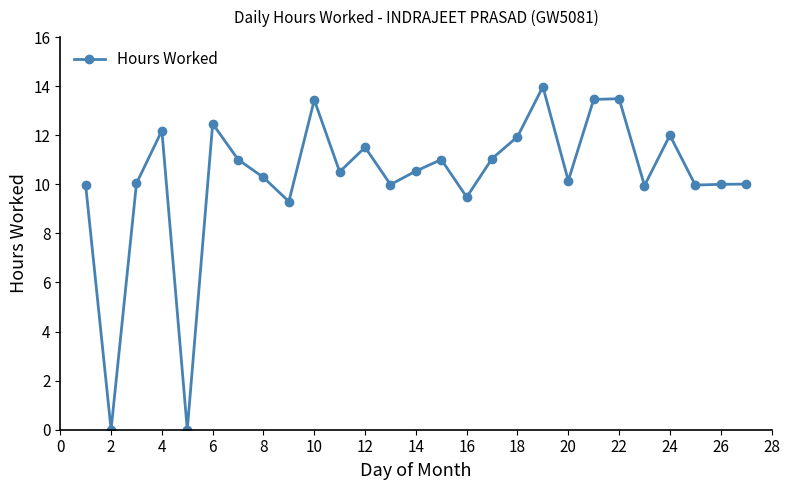

True or false: there are more than 2 points higher than both neighbors.

True